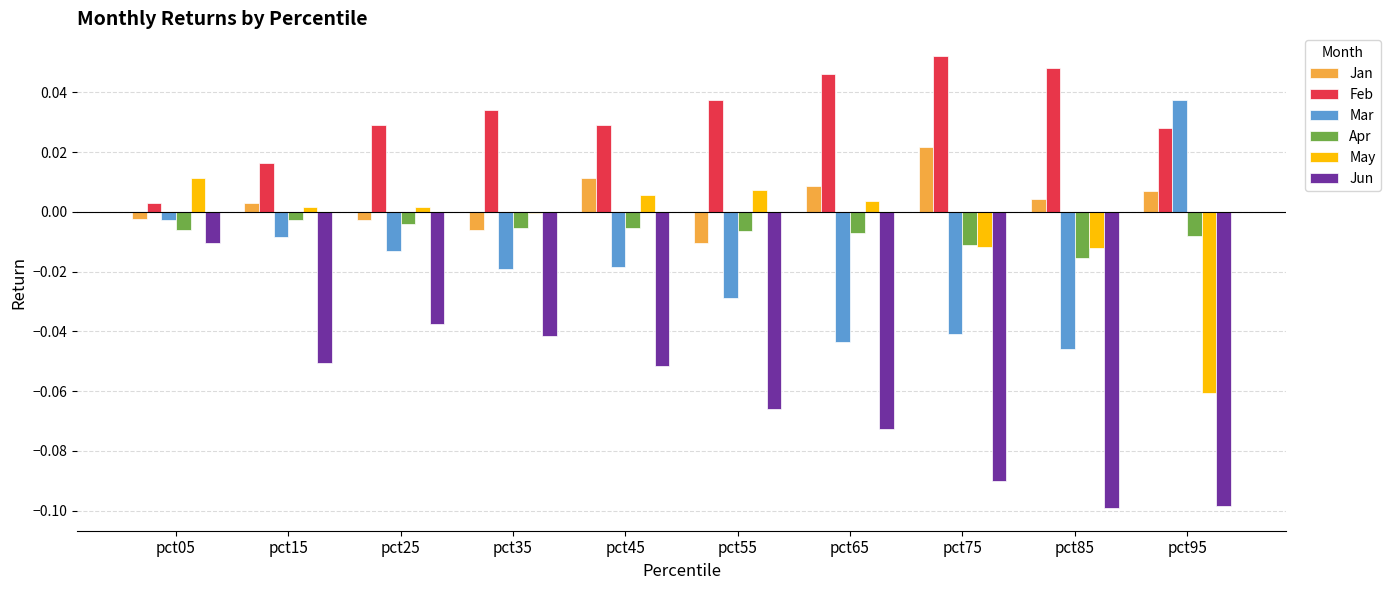

Is the value of Apr at pct15 greater than the value of Feb at pct65?

No